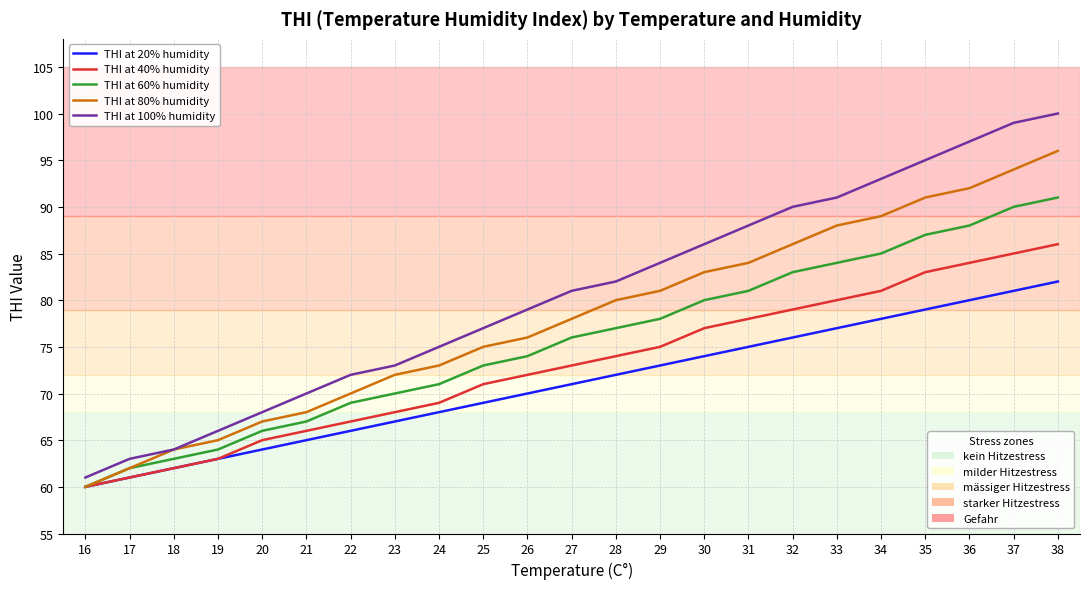

What is the difference between the highest and lowest values at 20?

4